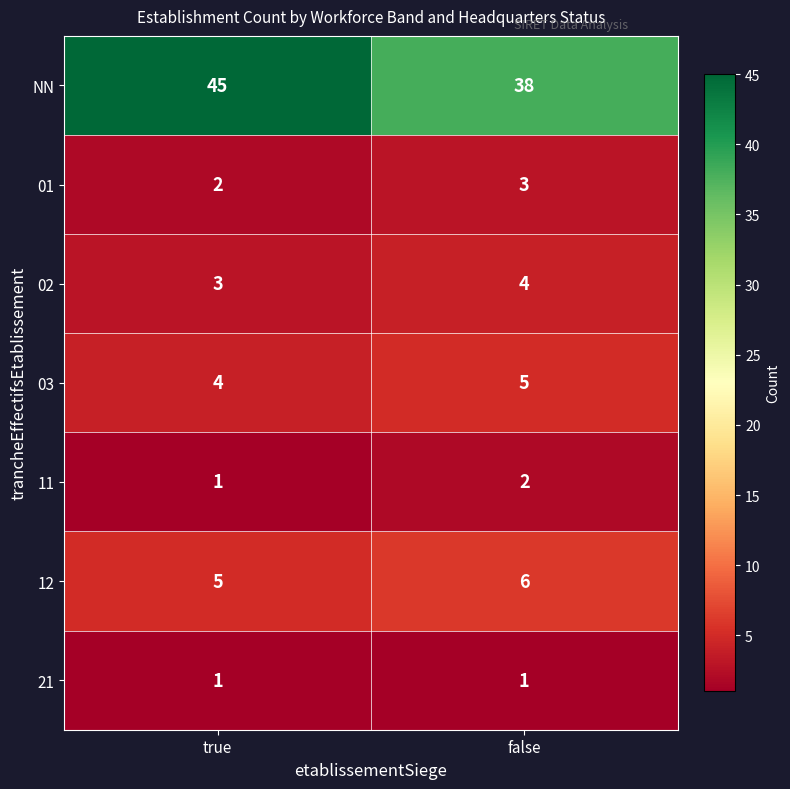

Which series has the largest range (max minus min)?

NN